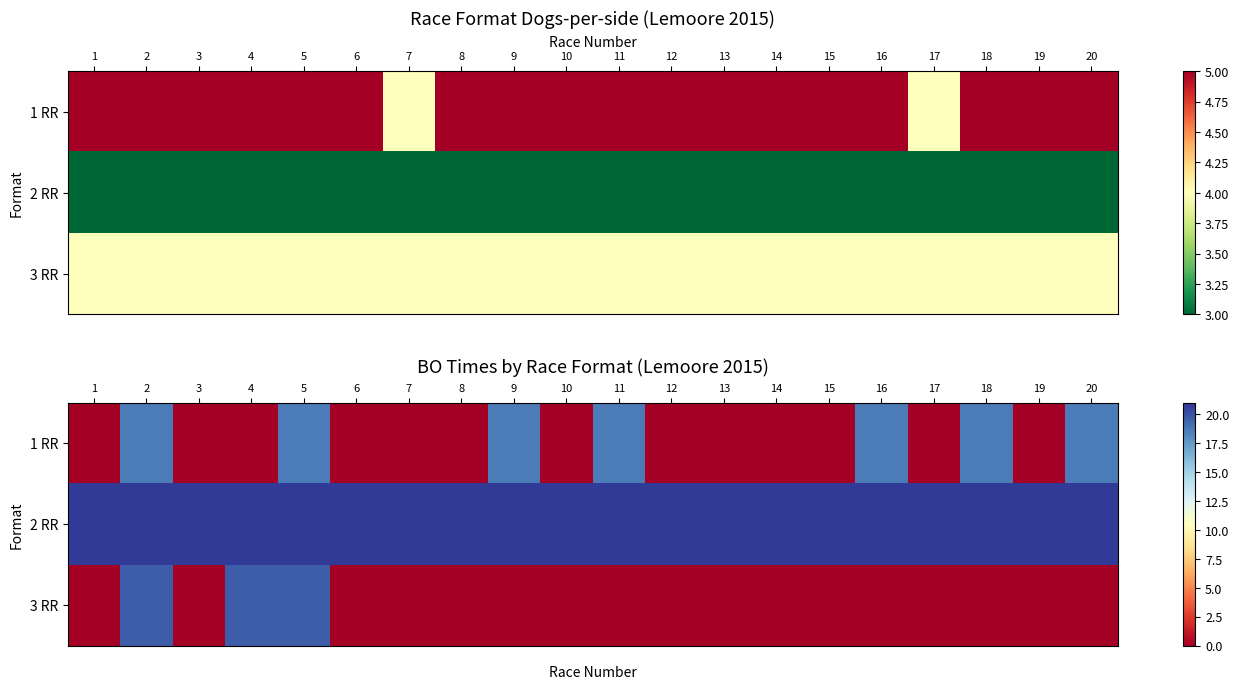

True or false: 1 RR has a value of 0.0 at 10.

True